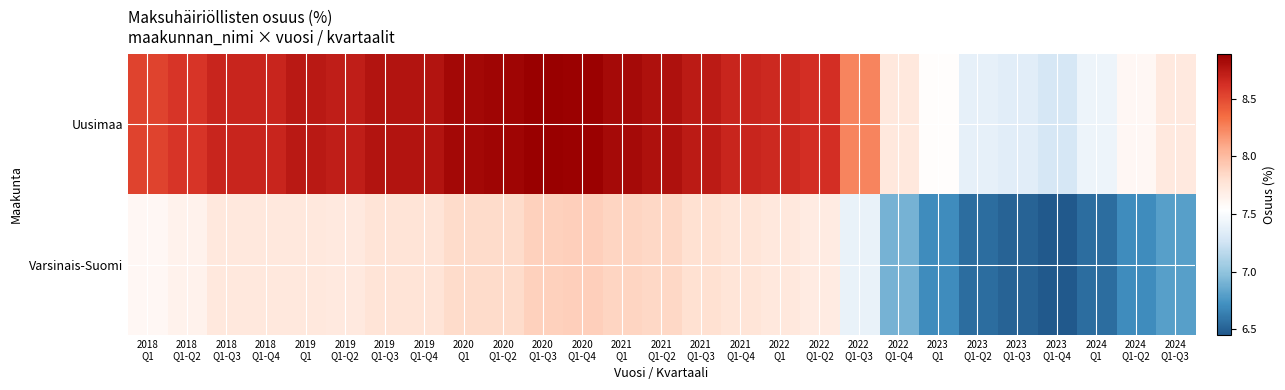

Which series has the largest total across all categories?

Uusimaa